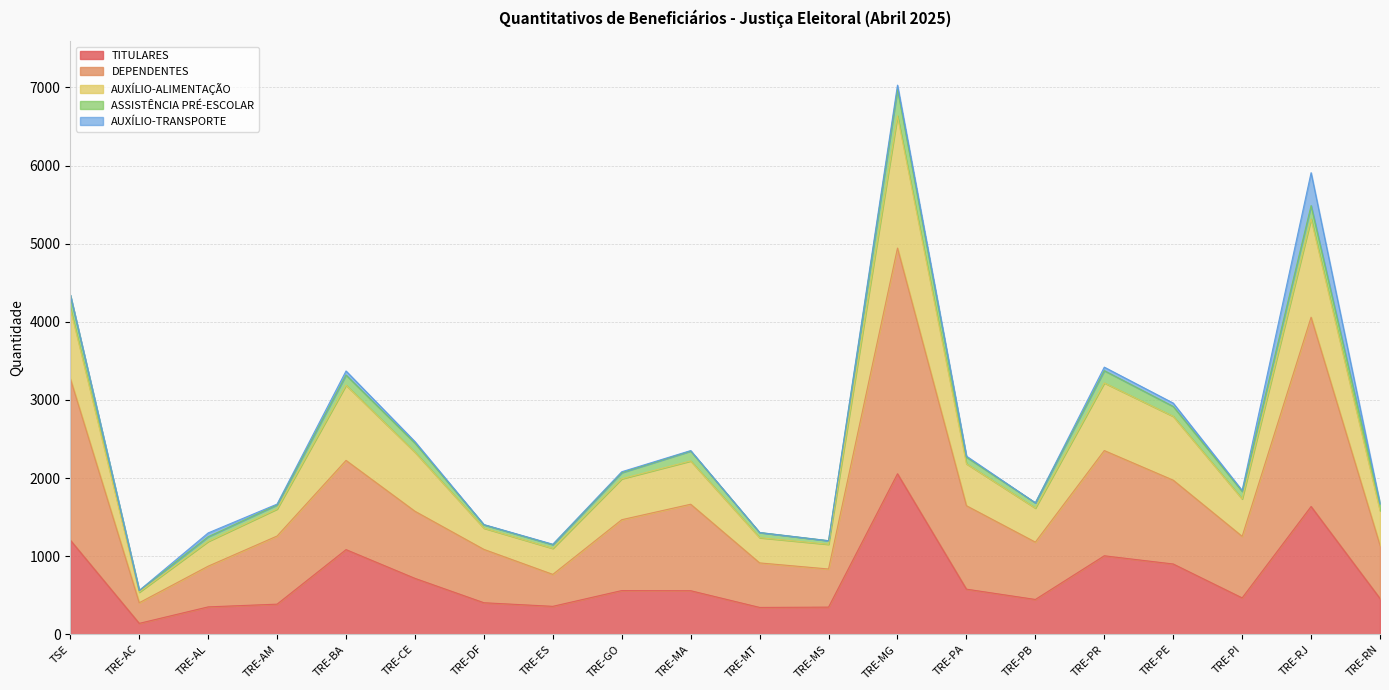

Is it true that TITULARES equals 1943 at TRE-BA?

False